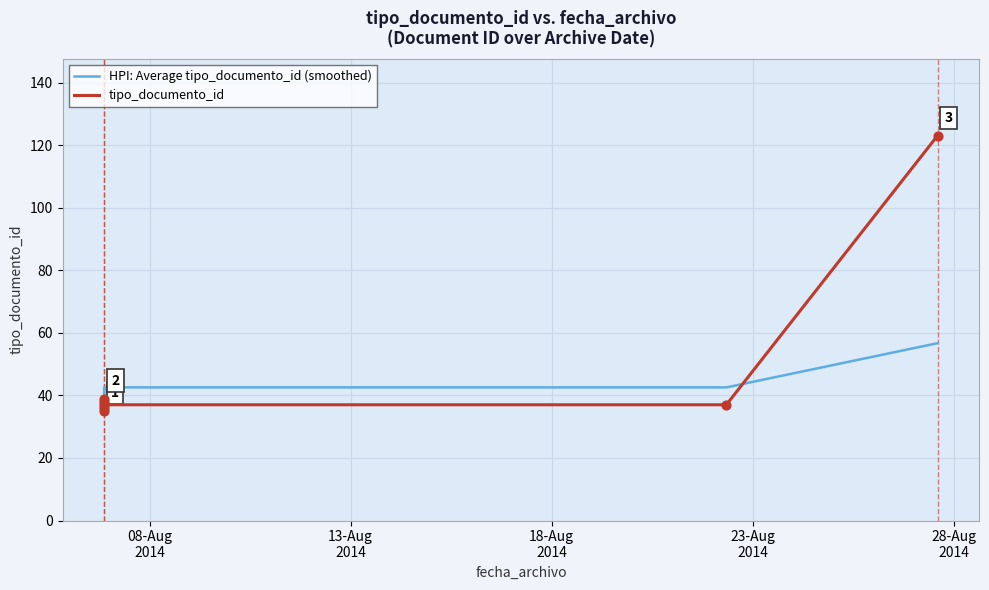

Which series reaches the minimum Y coordinate?

tipo_documento_id